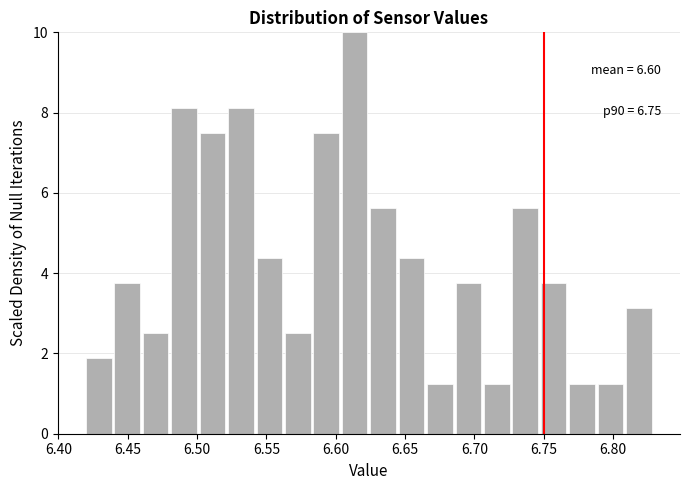

Which range on the x-axis has the tallest bar?

6.605 to 6.625